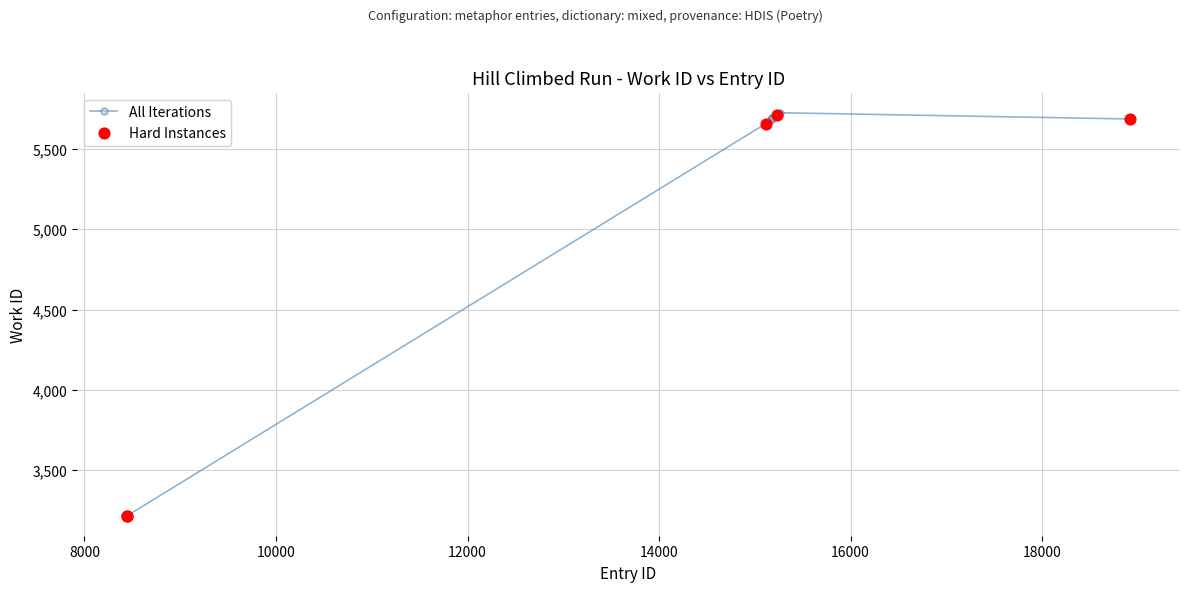

True or false: the data has more than 0 interior local peaks.

True